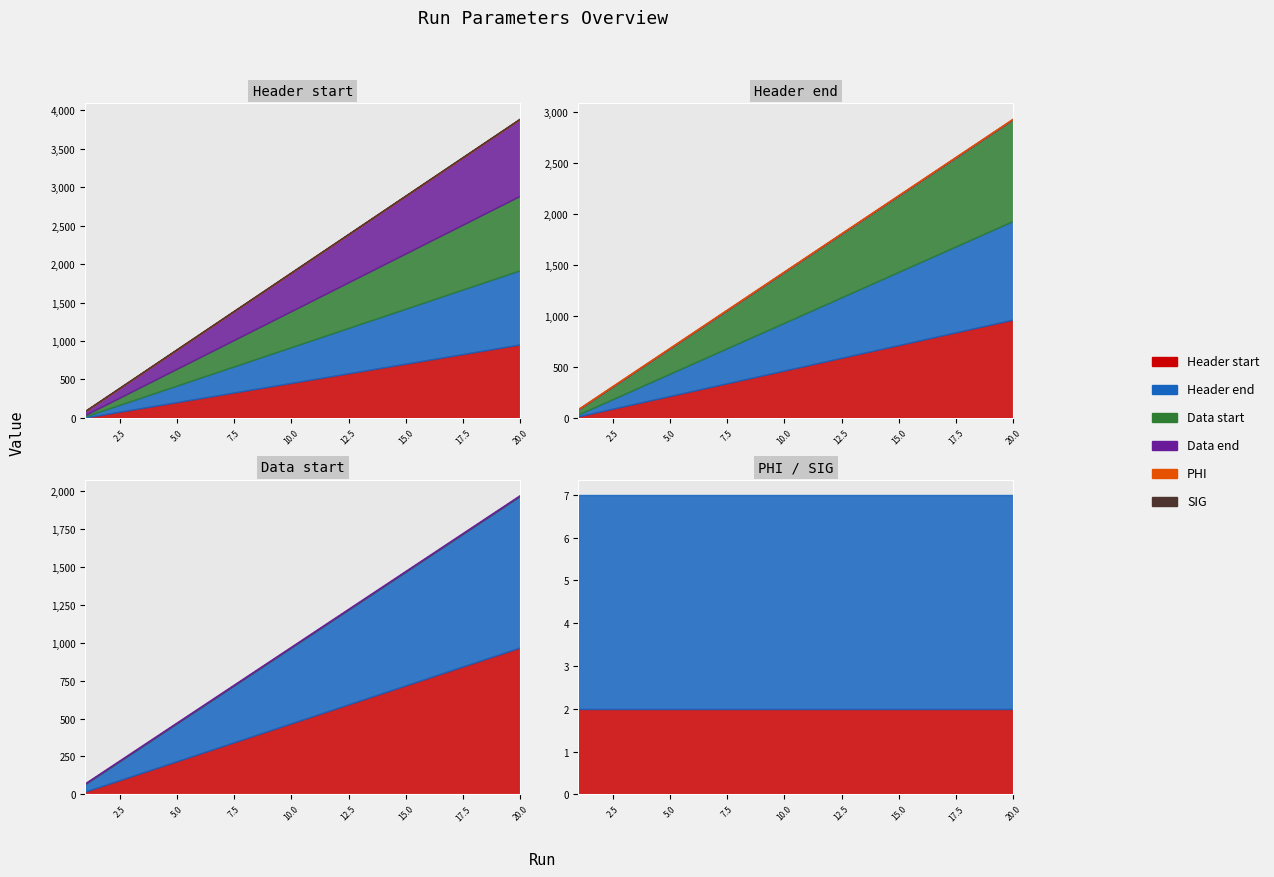

True or false: Header start and Data start cross at least once.

False